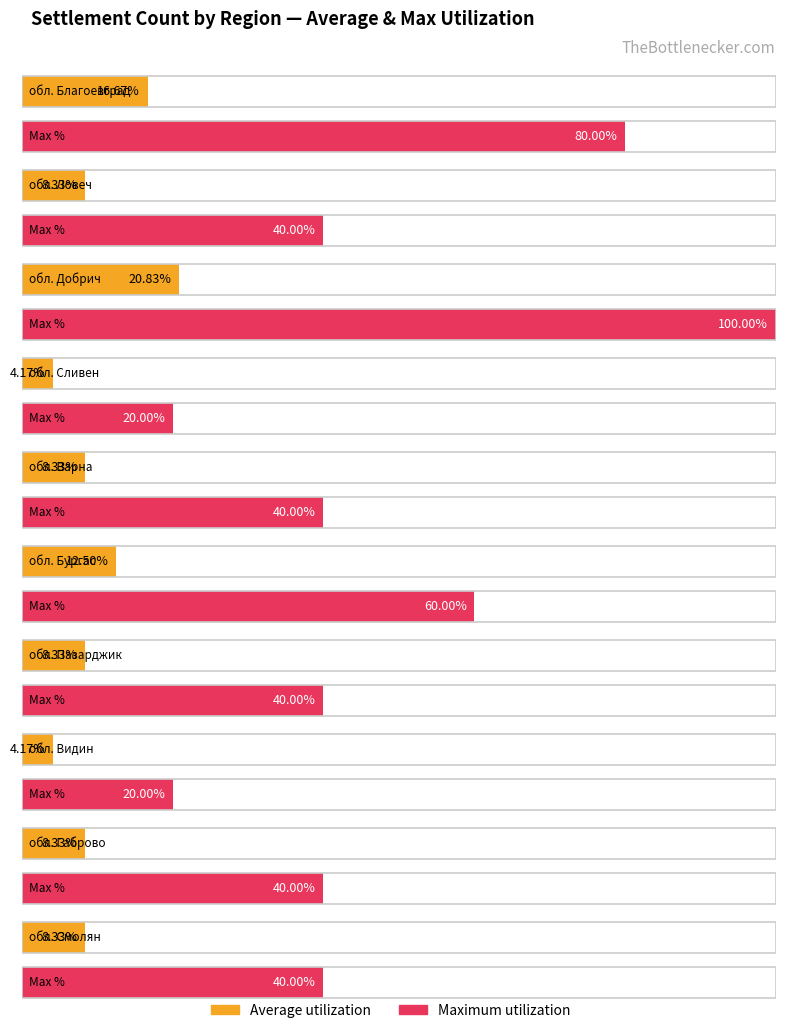

How many distinct data groups are displayed?

2